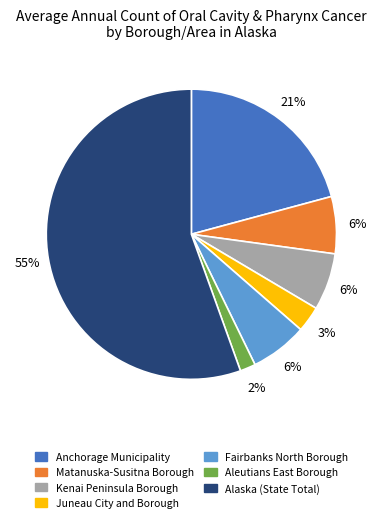

To the nearest percent, what portion does Anchorage Municipality represent?

21%